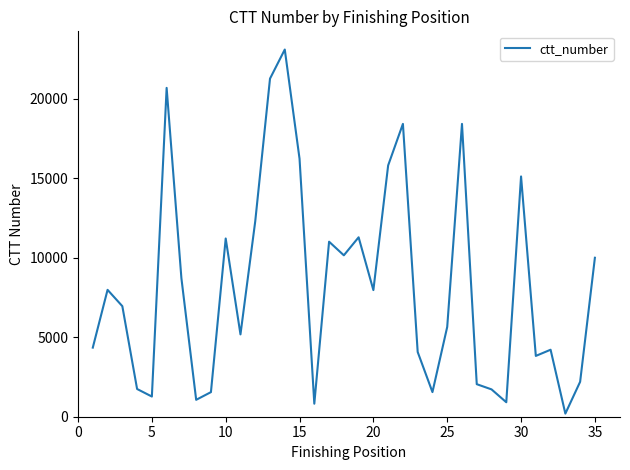

What is the difference between the maximum and minimum values?

22889